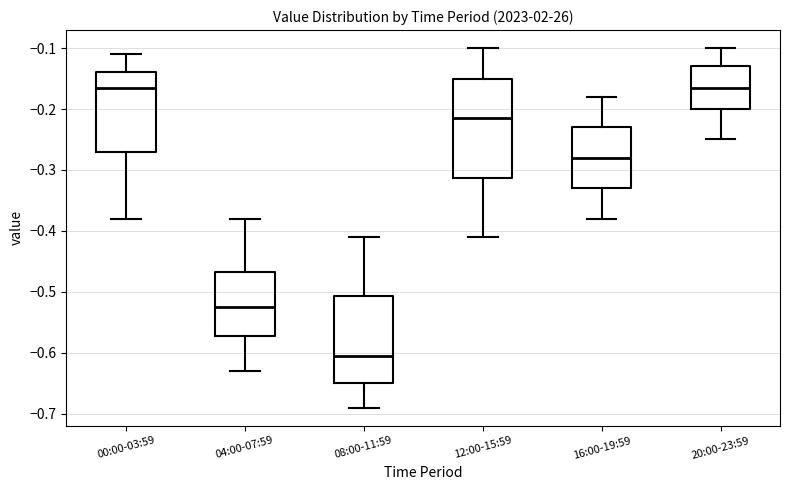

Reading left to right, transcribe this box plot: for each box, give where its median line is, the range the box spans, and where its two whiskers end, as read against the y-axis. The values are not printed on the chart, so give them approximately, as read against the axis.

00:00-03:59: median -0.16, box -0.27 to -0.14, whiskers -0.38 to -0.11
04:00-07:59: median -0.52, box -0.57 to -0.47, whiskers -0.63 to -0.38
08:00-11:59: median -0.60, box -0.65 to -0.51, whiskers -0.69 to -0.41
12:00-15:59: median -0.21, box -0.31 to -0.15, whiskers -0.41 to -0.10
16:00-19:59: median -0.28, box -0.33 to -0.23, whiskers -0.38 to -0.18
20:00-23:59: median -0.16, box -0.20 to -0.13, whiskers -0.25 to -0.10